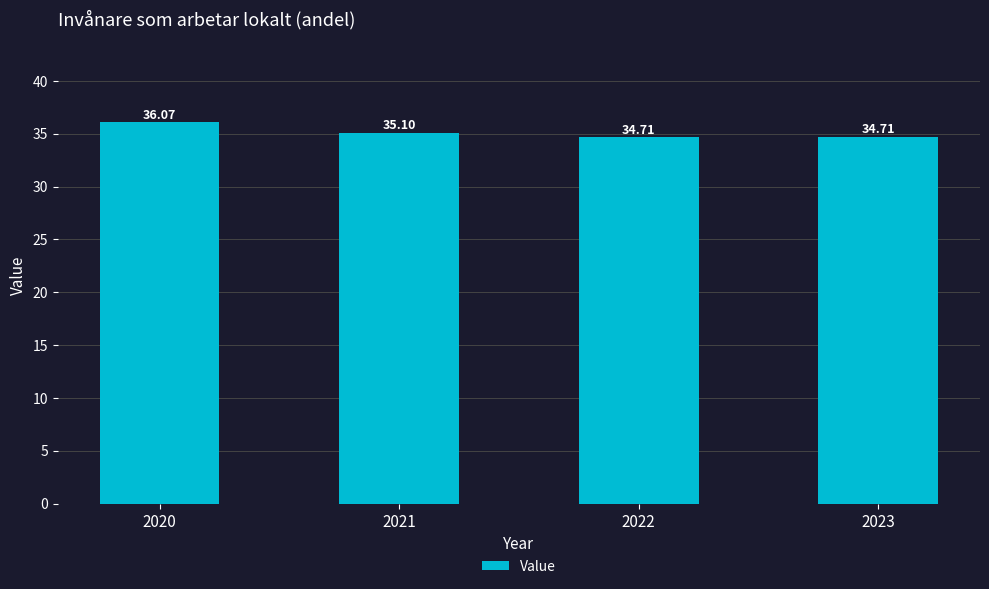

True or false: the data shows 60.5 at 2022.

False